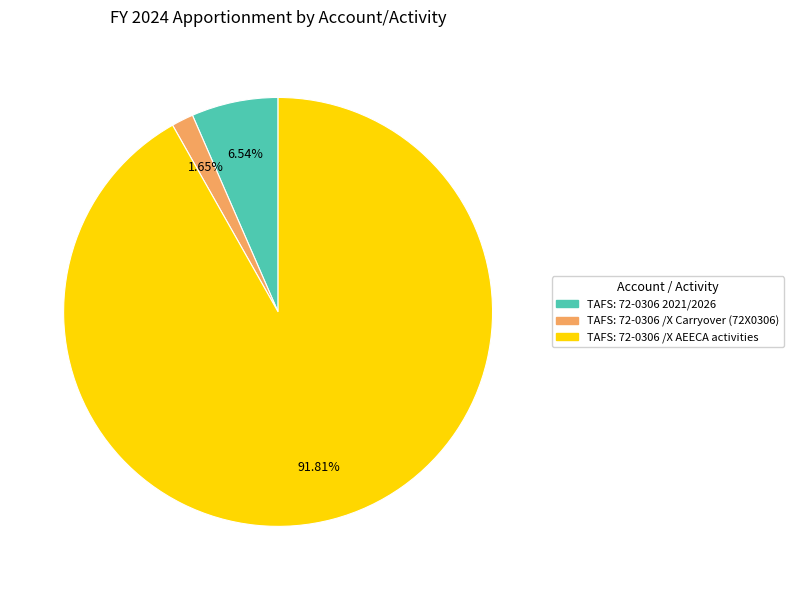

How much of the chart is everything except TAFS: 72-0306 /X AEECA activities?

8.2%